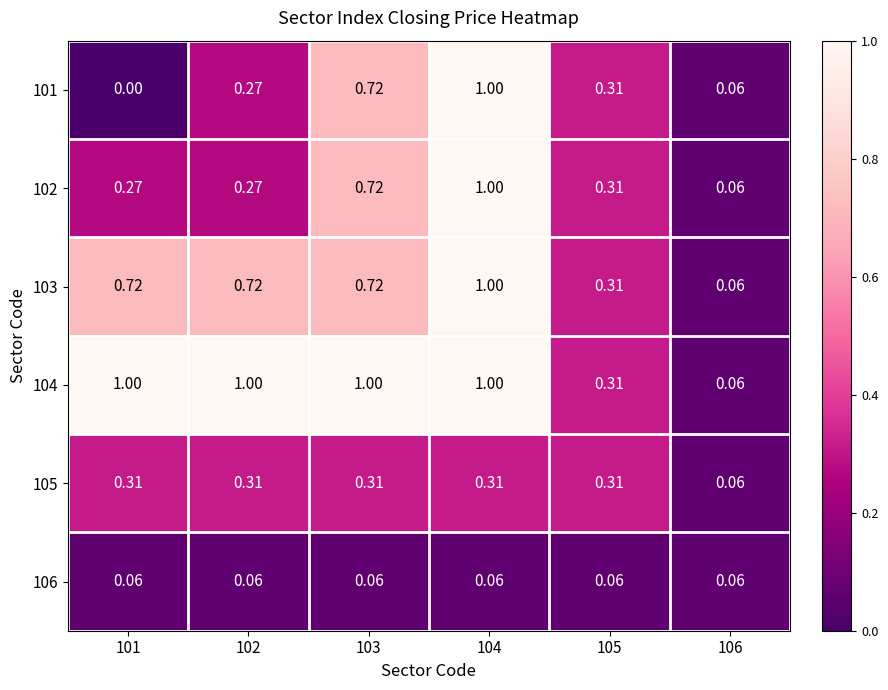

Between 101 and 102, which series saw the biggest shift?

101